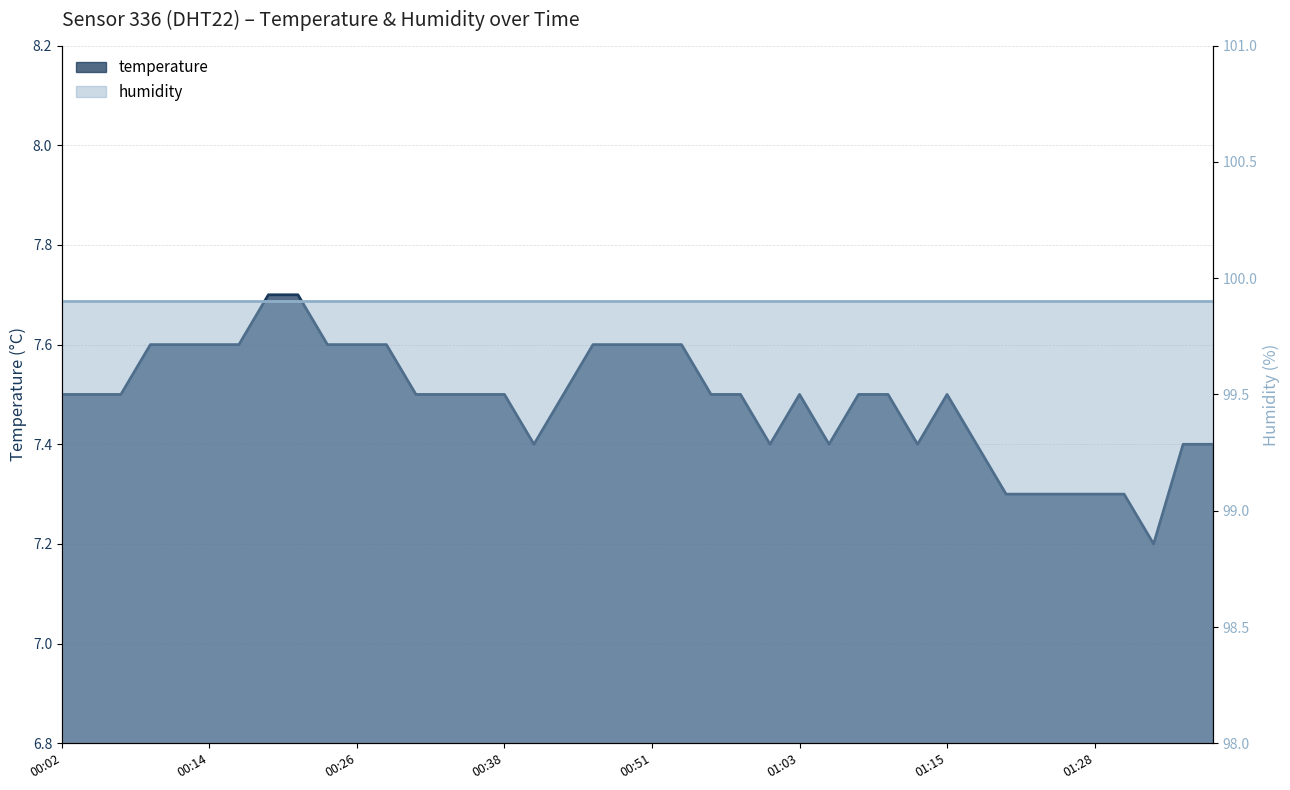

List the labels in order of value, smallest first.

01:33, 01:20, 01:23, 01:25, 01:28, 01:30, 00:41, 01:01, 01:06, 01:13, 01:18, 01:35, 01:38, 00:02, 00:04, 00:06, 00:31, 00:34, 00:36, 00:38, 00:43, 00:56, 00:58, 01:03, 01:08, 01:10, 01:15, 00:09, 00:11, 00:14, 00:16, 00:24, 00:26, 00:29, 00:46, 00:48, 00:51, 00:53, 00:19, 00:21